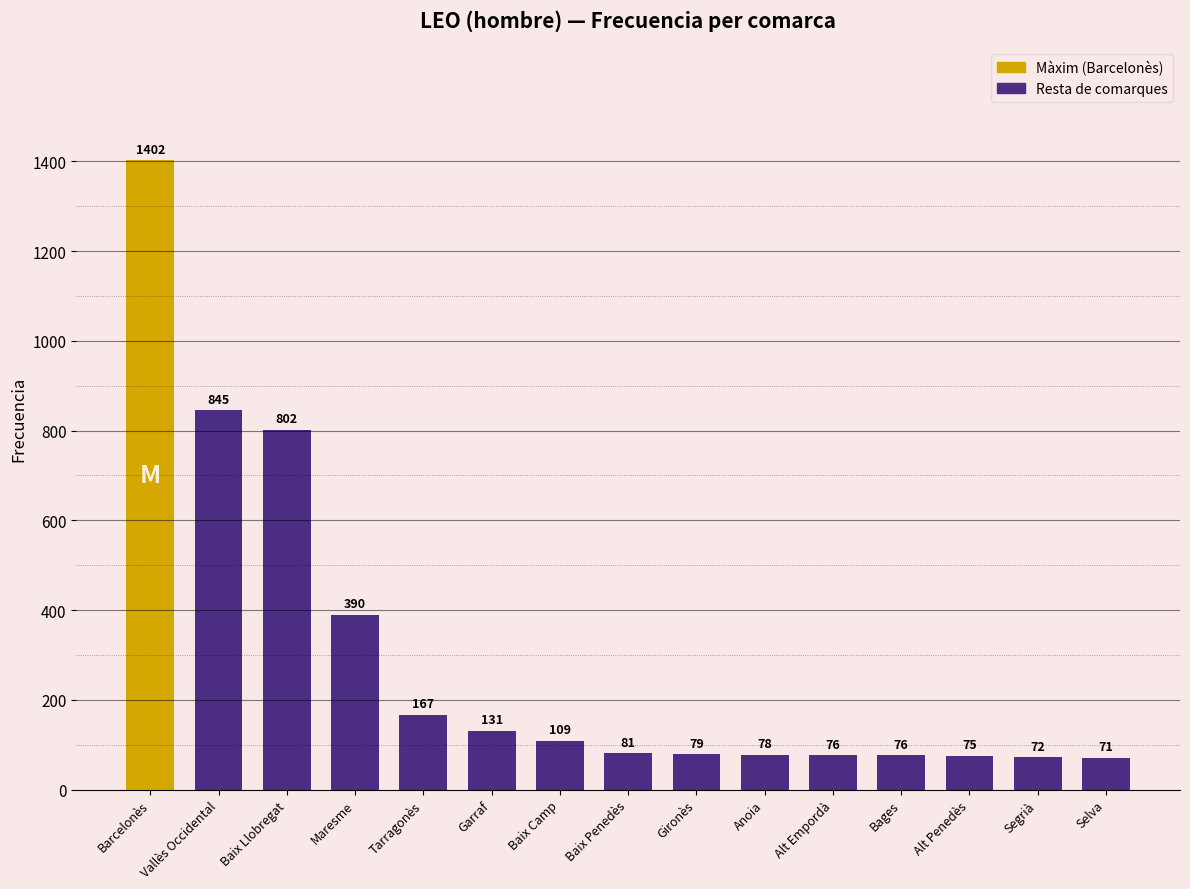

What is the smallest value displayed?

71